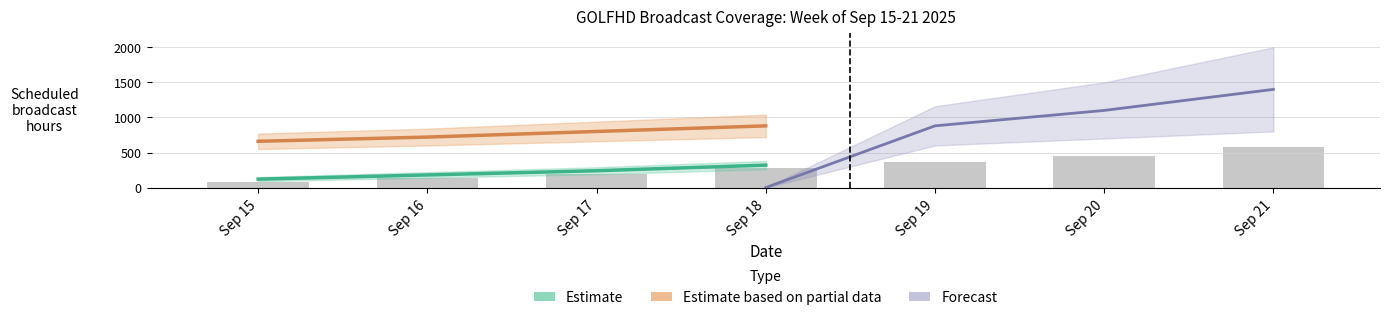

How many data points in Estimate based on partial data are less than 800?

2